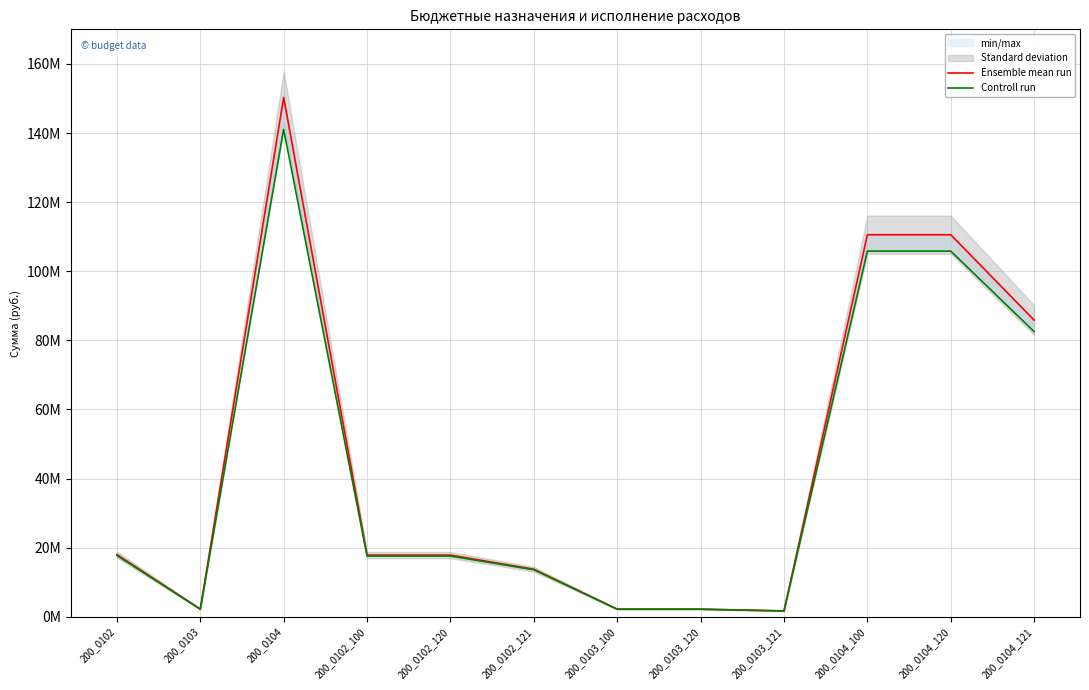

Count the number of categories in the chart.

12